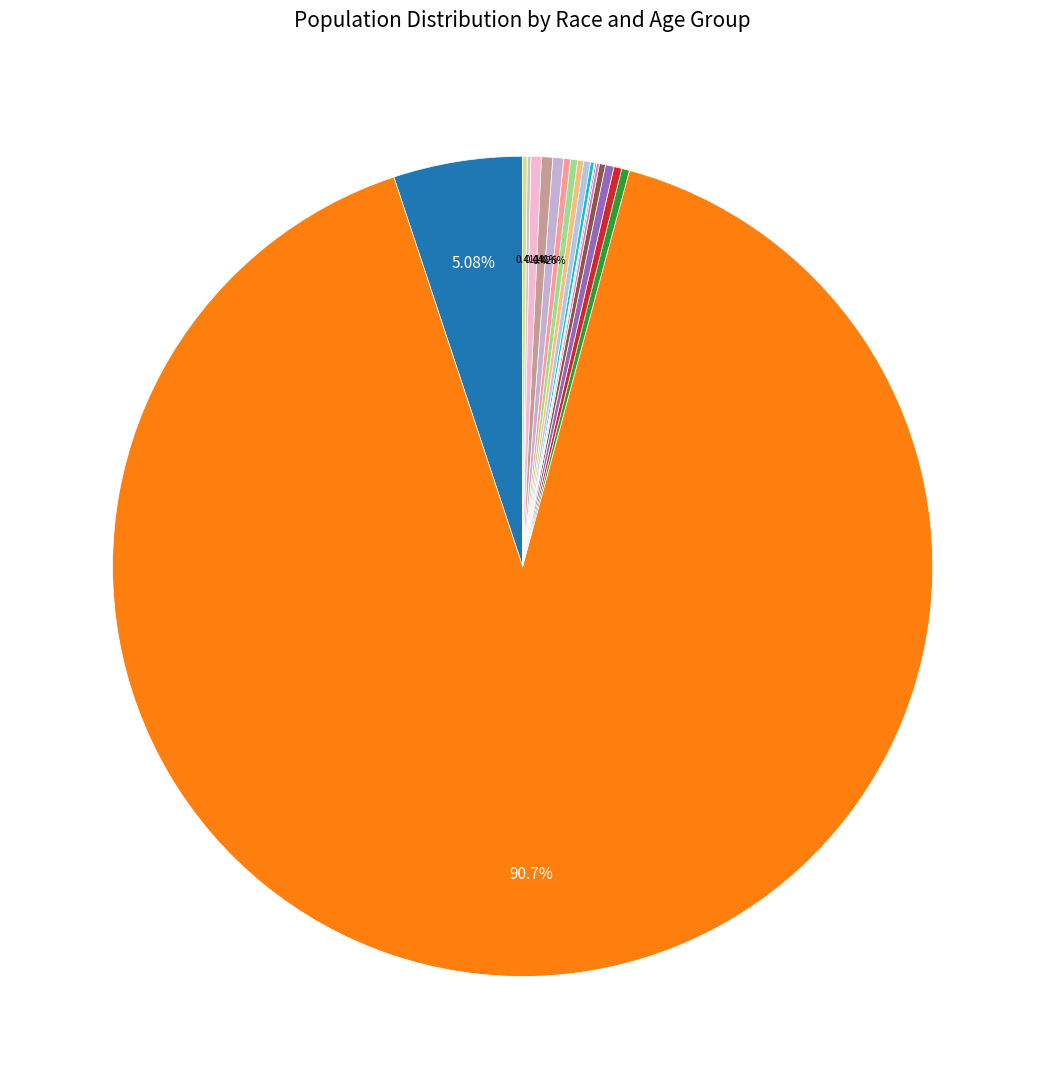

Rank the categories by value from highest to lowest.

Black or African American alone, White alone, 50 to 54 years, 45 to 49 years, 55 to 59 years, 10 to 14 years, 5 to 9 years, Under 5 years, 35 to 39 years, 40 to 44 years, 25 to 29 years, 15 to 17 years, 30 to 34 years, 62 to 64 years, 22 to 24 years, 60 and 61 years, 18 and 19 years, 20 years, 21 years